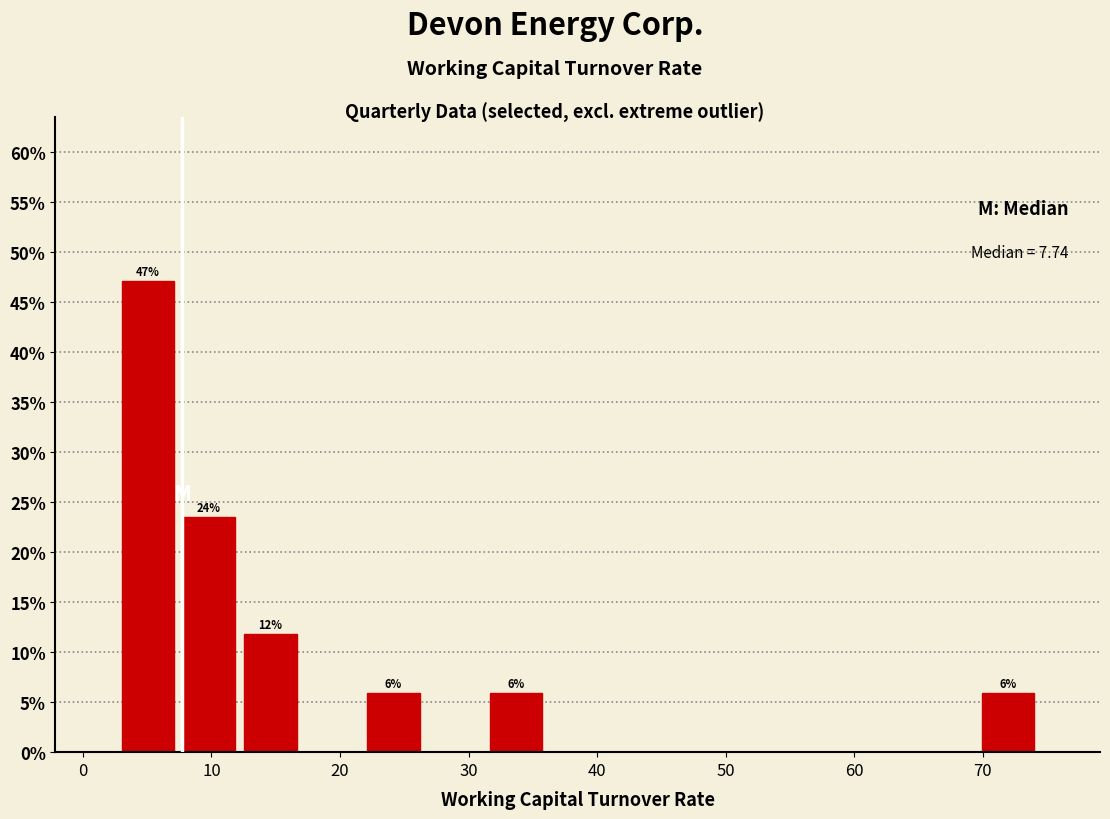

Over which range of the x-axis is the bar tallest?

3 to 7